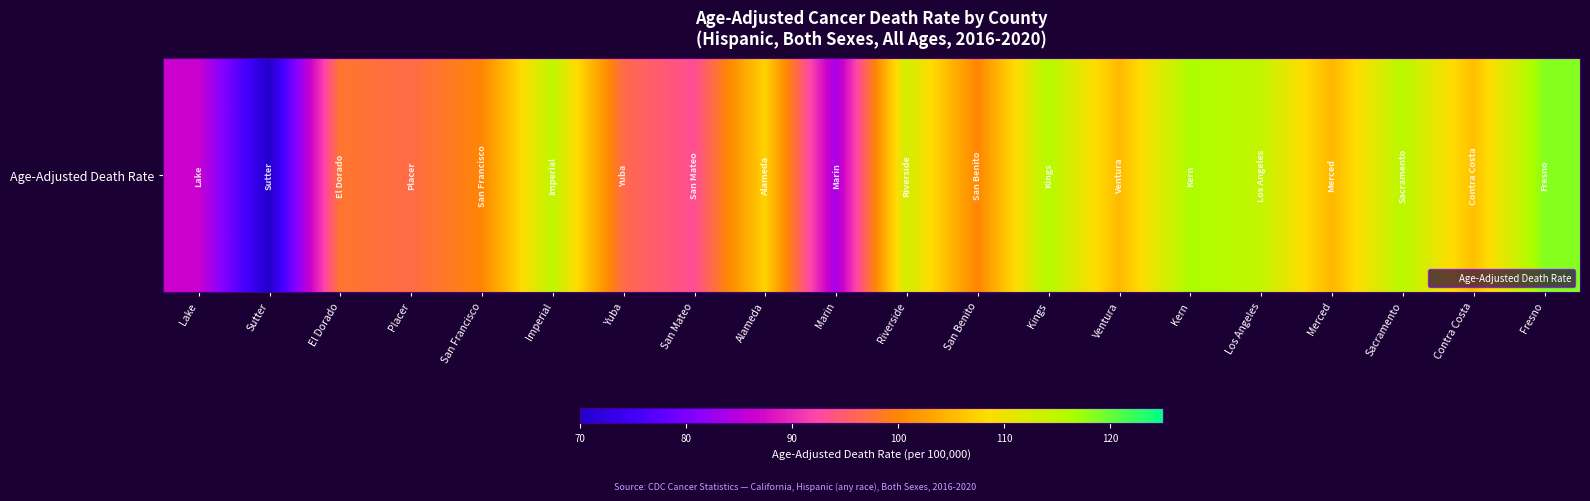

Is it true that the value at Merced is 104.8?

True